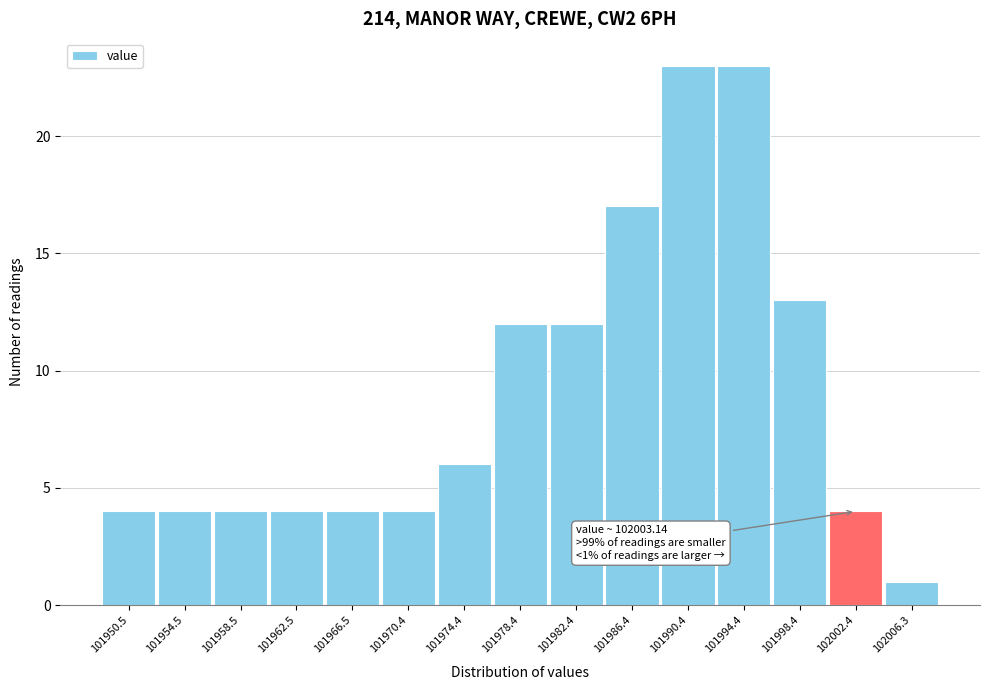

Reading left to right, list all the values displayed in this chart.

4	4	4	4	4	4	6	12	12	17	23	23	13	4	1